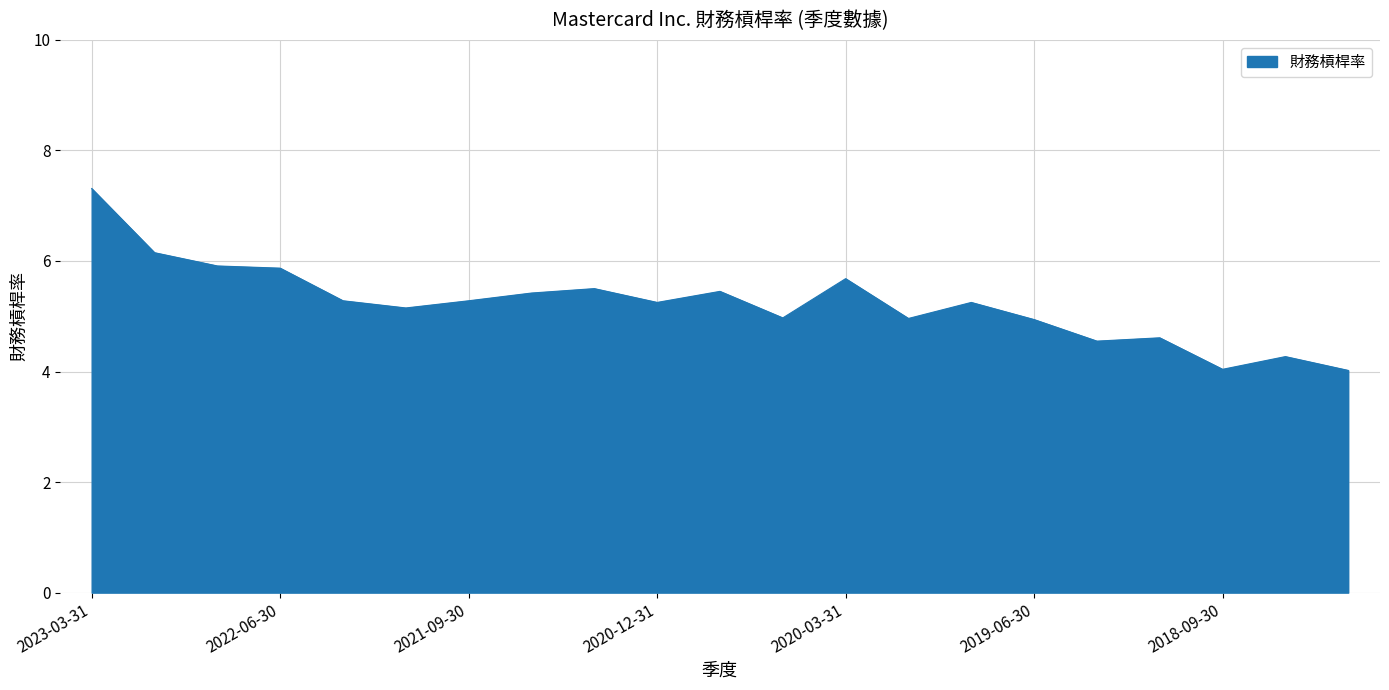

How many lines are shown in the chart?

1